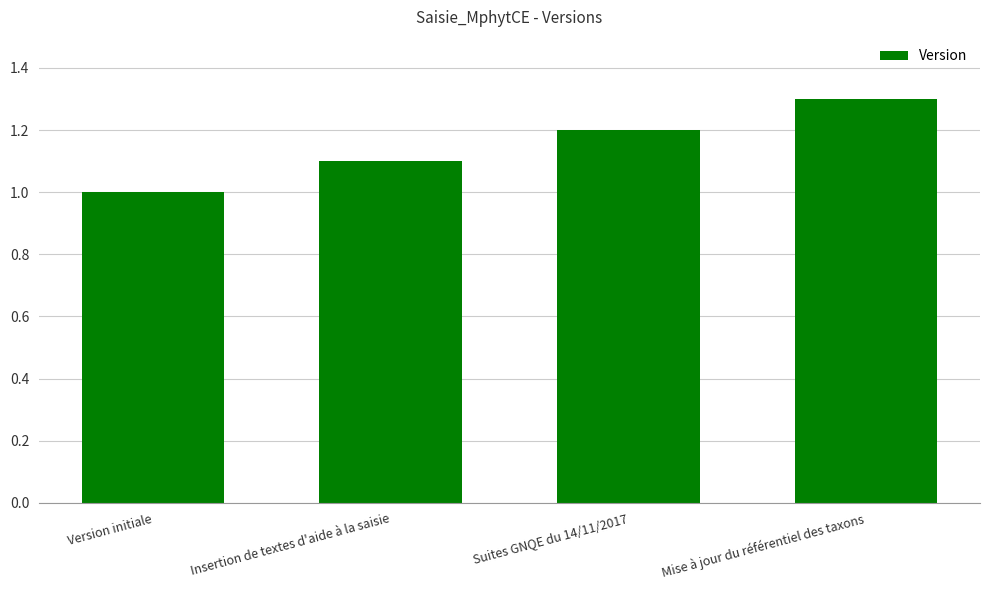

What is the label of the 4th bar from the left?

Mise à jour du référentiel des taxons